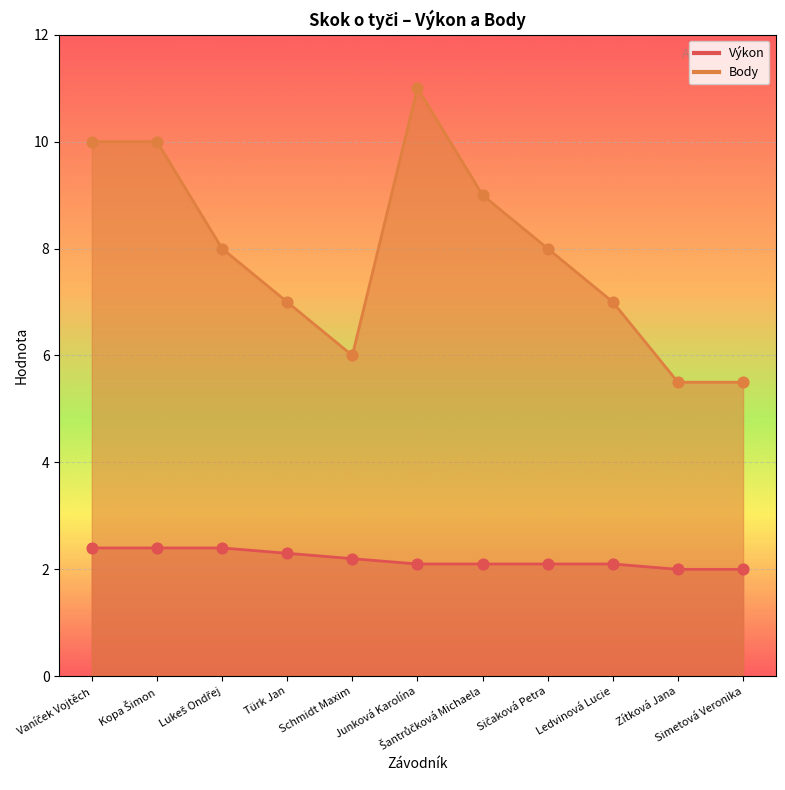

What are all the series names shown in the legend?

Výkon, Body